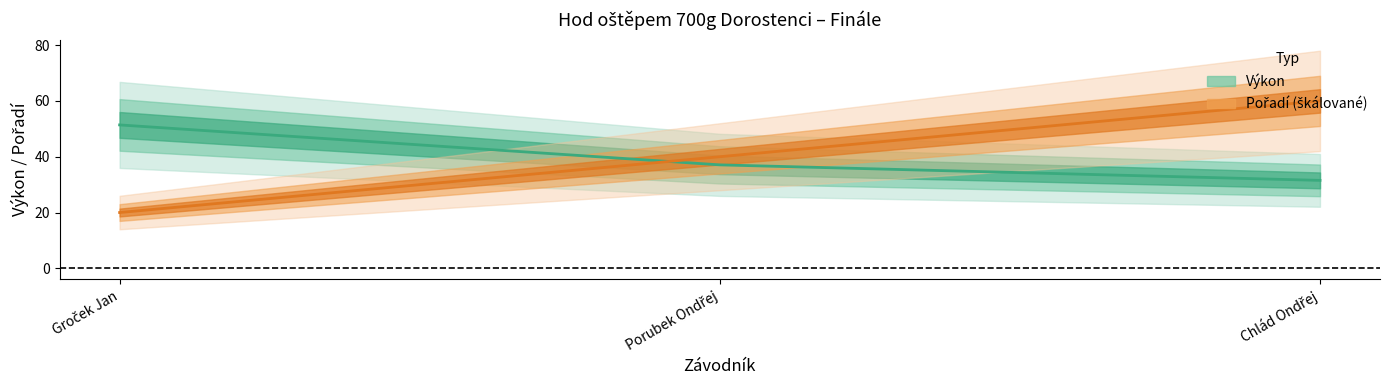

Reading left to right, list all the values displayed in this chart.

Pořadí: Groček Jan=20.0	Porubek Ondřej=40.0	Chlád Ondřej=60.0
Výkon: Groček Jan=51.4	Porubek Ondřej=37.1	Chlád Ondřej=31.5